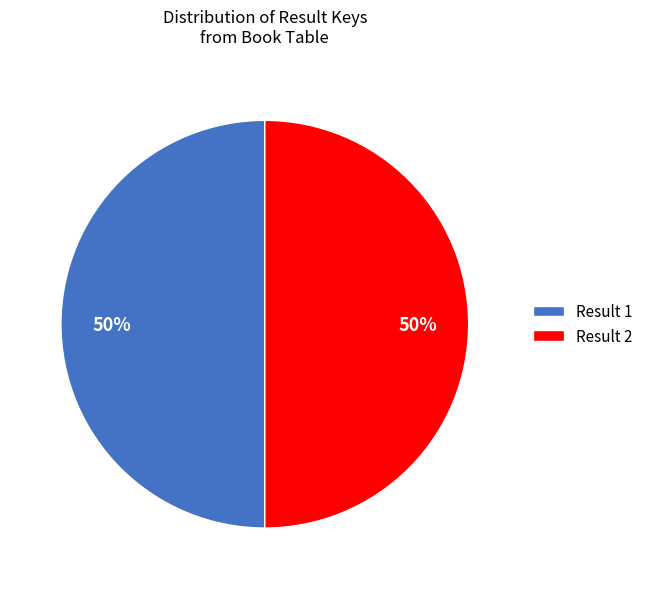

The Result 1 slice represents 50% of the pie. True or false?

True